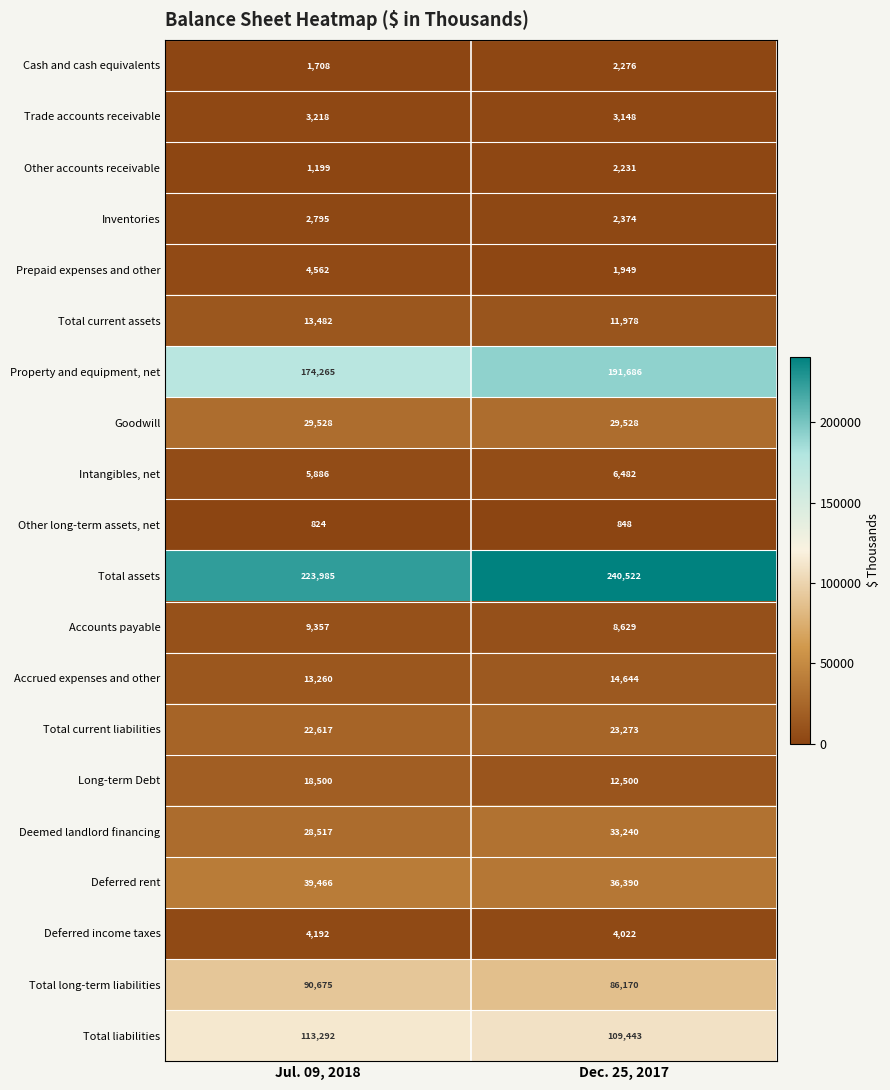

What is the total value across all series at Jul. 09, 2018?

801328